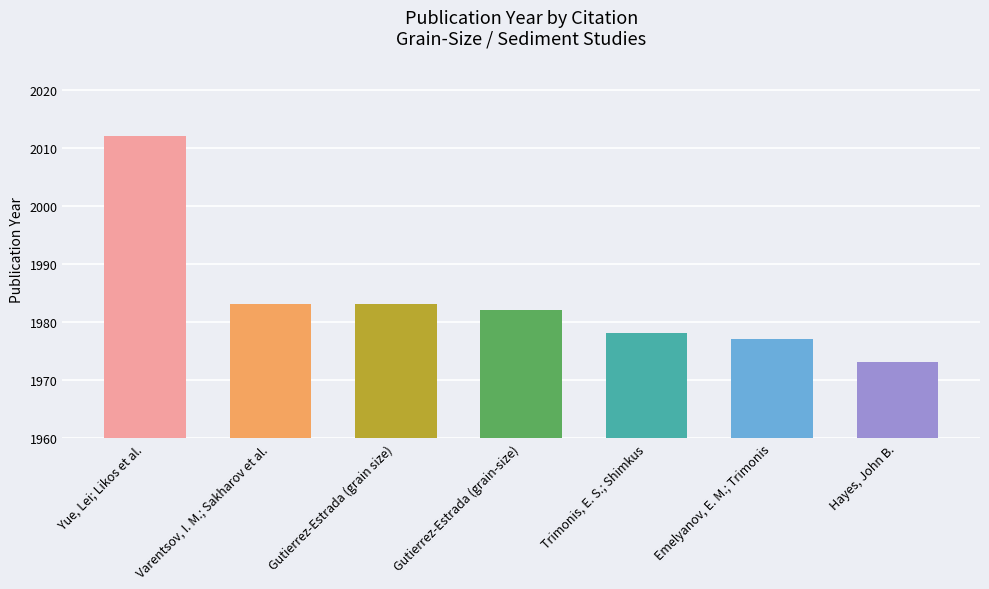

Count the number of categories in the chart.

7